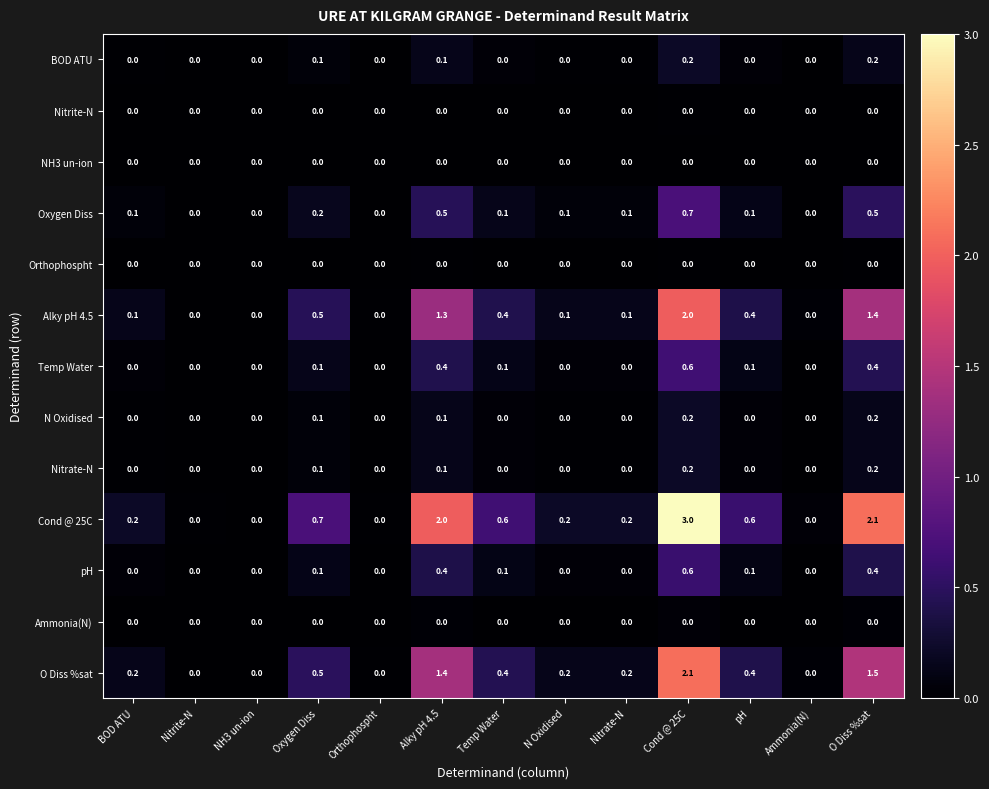

Which series has the largest total across all categories?

Cond @ 25C